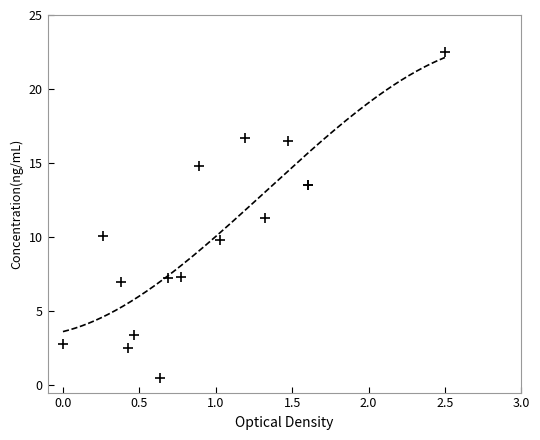

What Y value in the scatter plot is closest to 11?

11.3